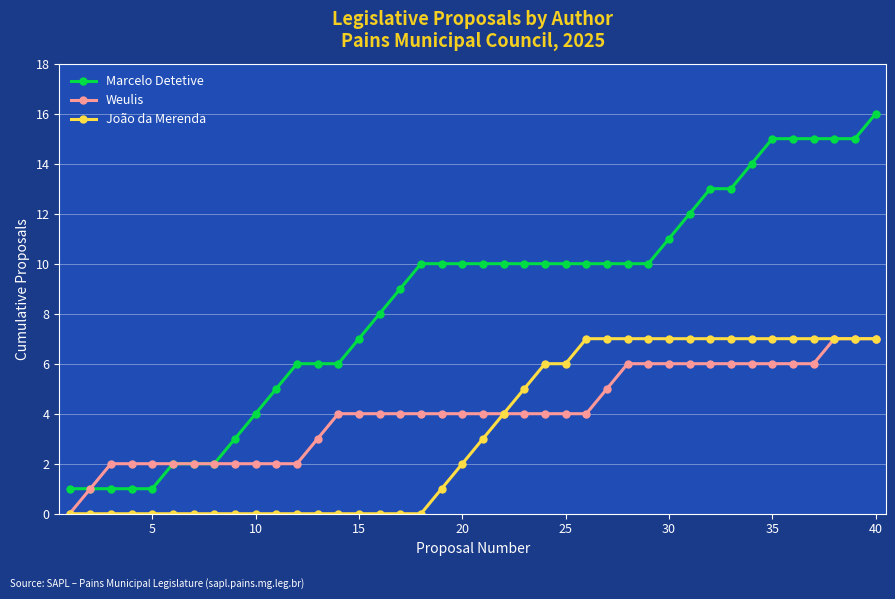

What is the value of the Weulis point at the 30th from the left?

6